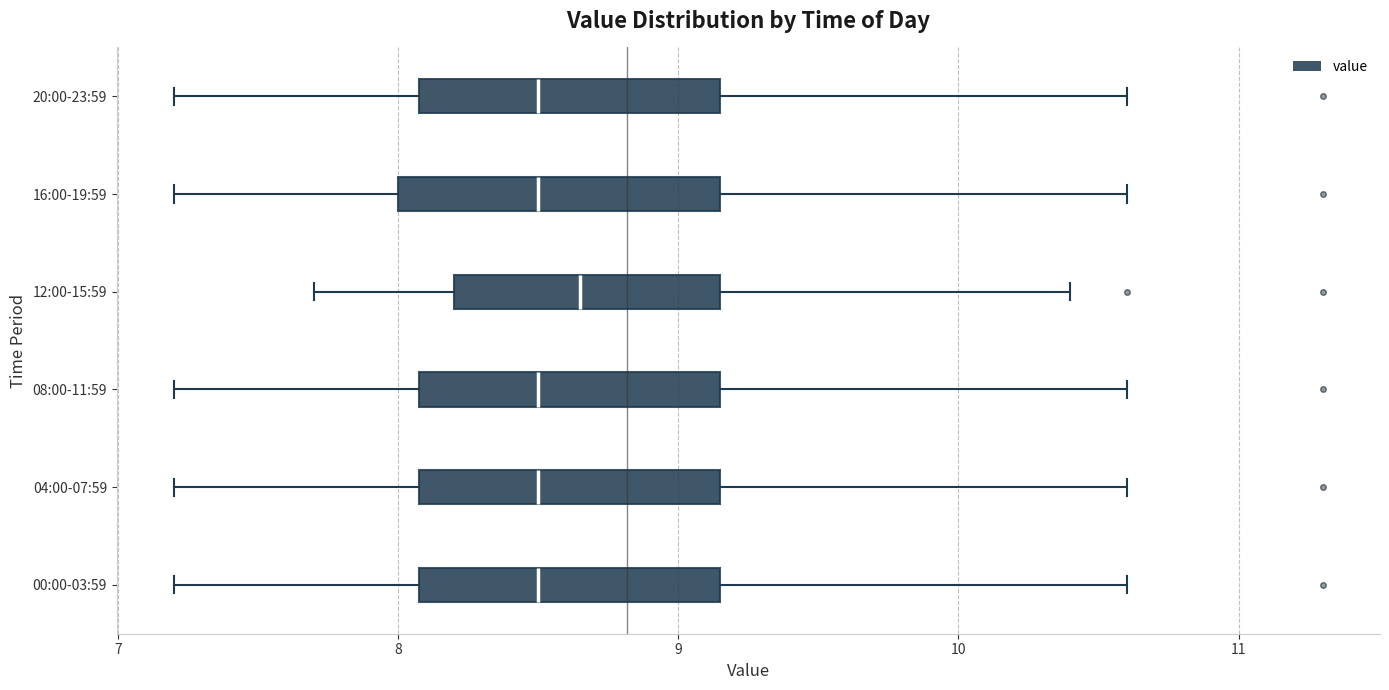

Reading bottom to top, read every box against the x-axis: the position of its median line, the range the box covers, and the ends of its whiskers. The values are not printed on the chart, so give them approximately, as read against the axis.

00:00-03:59: median 8.5, box 8.1 to 9.2, whiskers 7.2 to 10.6
04:00-07:59: median 8.5, box 8.1 to 9.2, whiskers 7.2 to 10.6
08:00-11:59: median 8.5, box 8.1 to 9.2, whiskers 7.2 to 10.6
12:00-15:59: median 8.7, box 8.2 to 9.2, whiskers 7.7 to 10.4
16:00-19:59: median 8.5, box 8.0 to 9.2, whiskers 7.2 to 10.6
20:00-23:59: median 8.5, box 8.1 to 9.2, whiskers 7.2 to 10.6